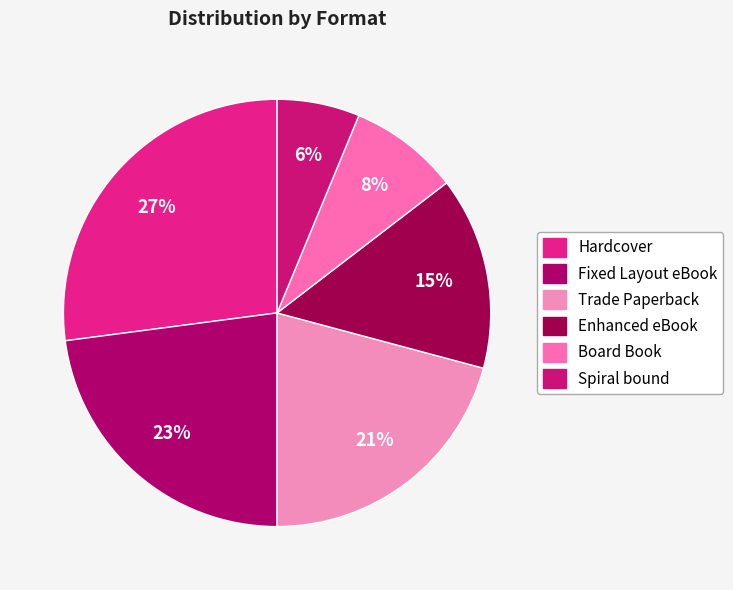

To the nearest percent, what percentage of the pie is Spiral bound?

6%